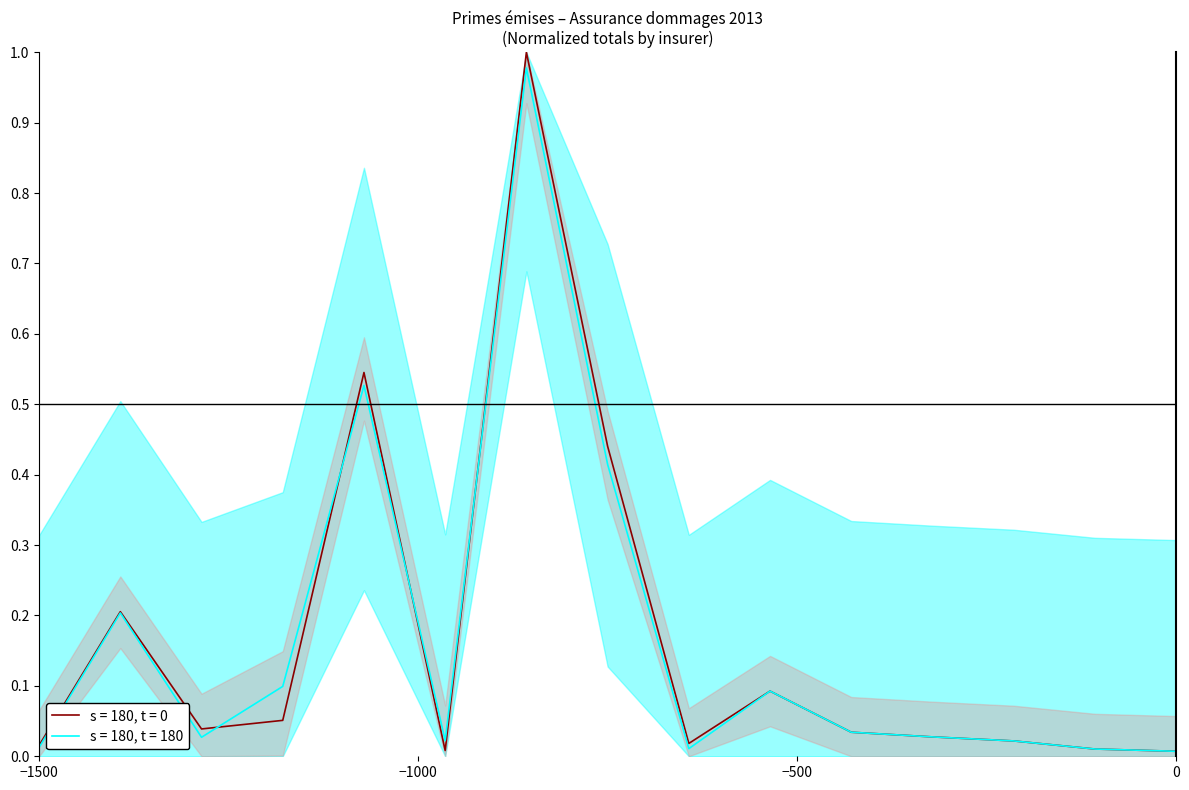

Count the number of data series in this chart.

2